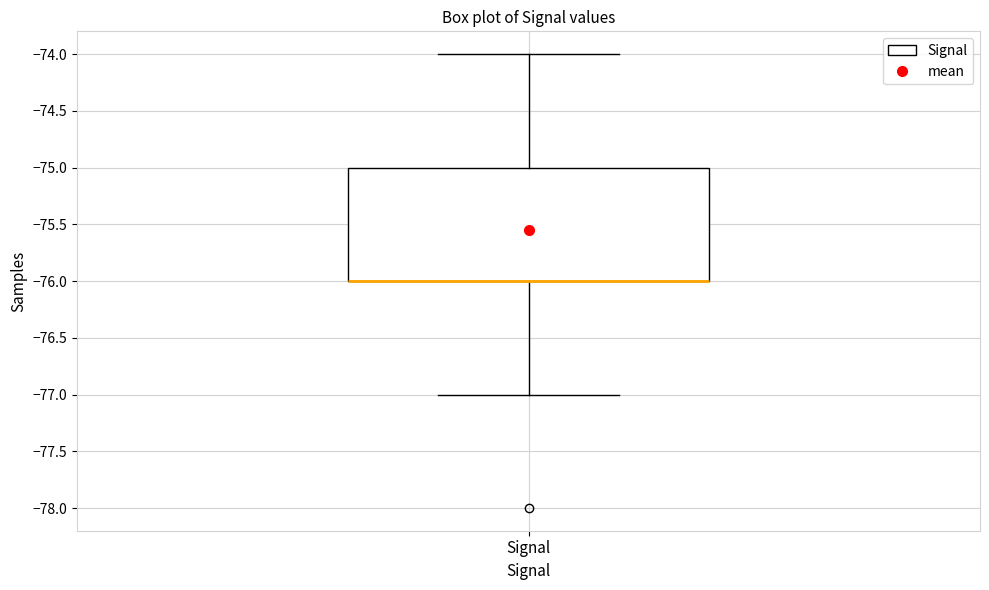

Read this box plot against the y-axis: the position of the median line, the range covered by the box, and the ends of both whiskers. The values are not printed on the chart, so give them approximately, as read against the axis.

median -76 (drawn on the box's lower edge), box -76 to -75, whiskers -77 to -74